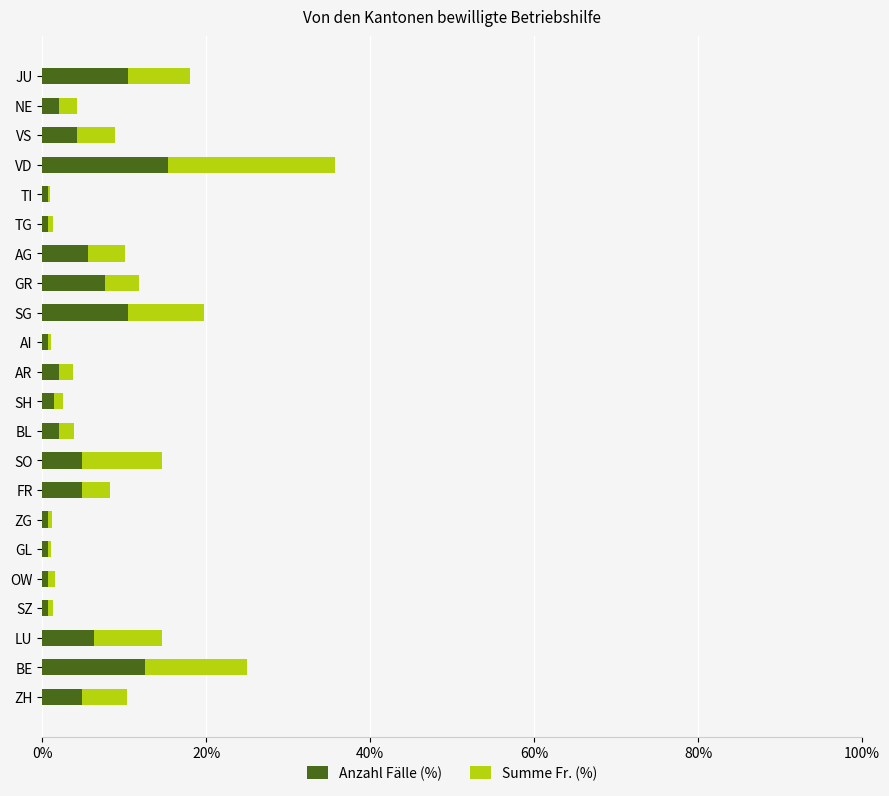

How many categories are shown in the chart?

22